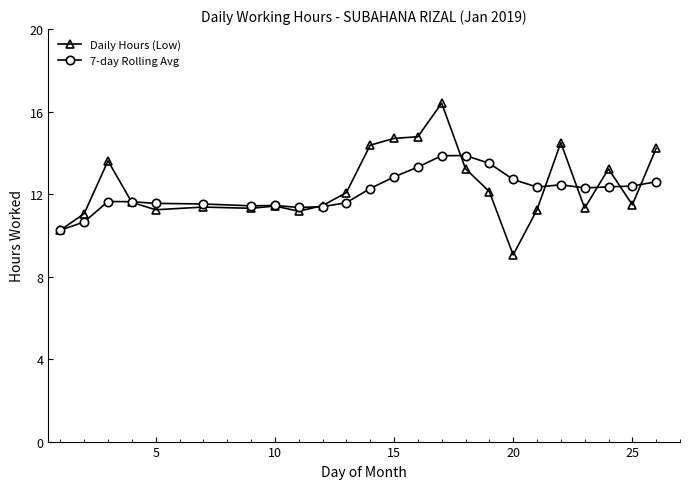

What is the highest value of the Daily Hours (Low) series?

16.4